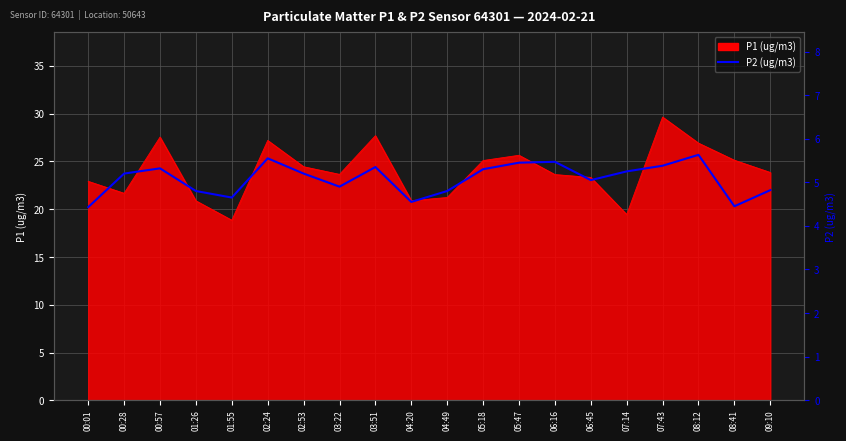

Where is the first local maximum?

00:57